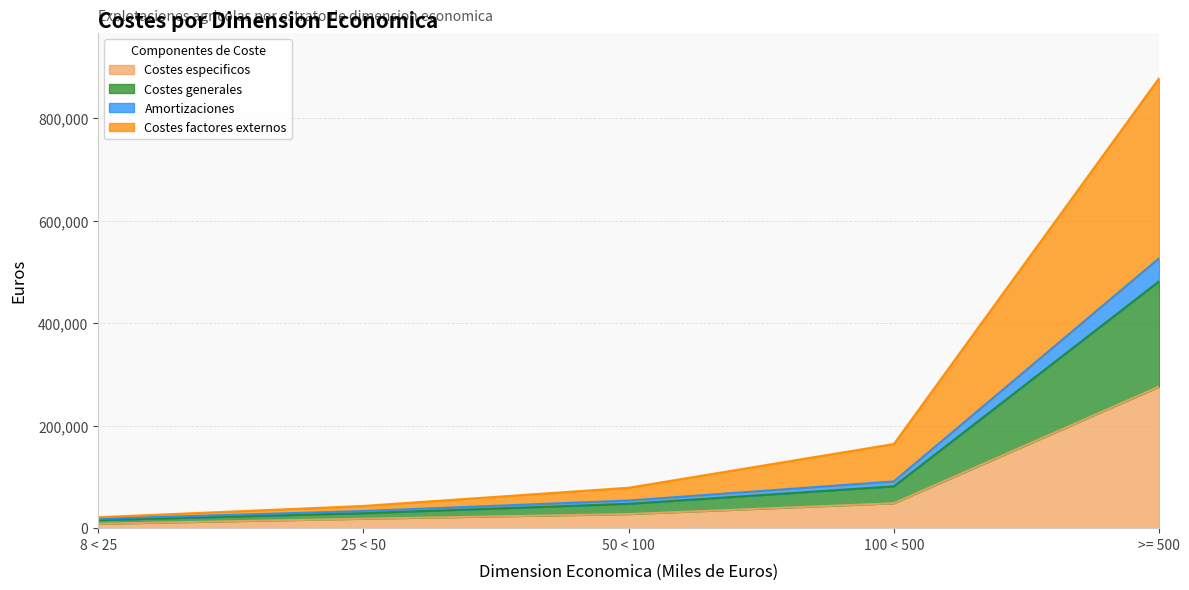

Does the chart display data point markers on the line(s)?

No